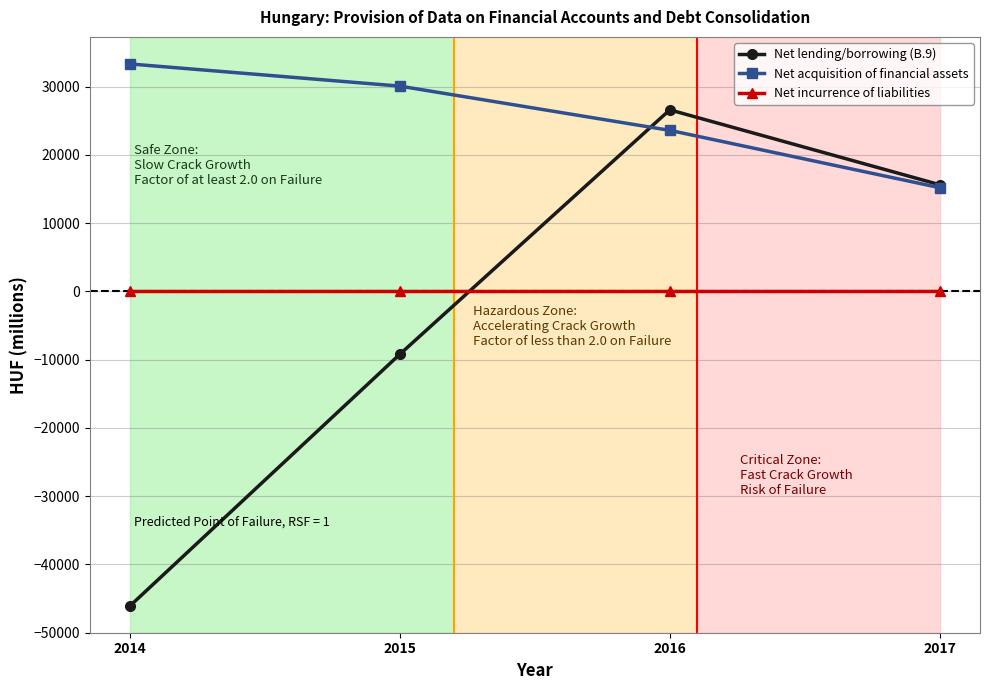

What is the total value across all series at 2016?

50165.4